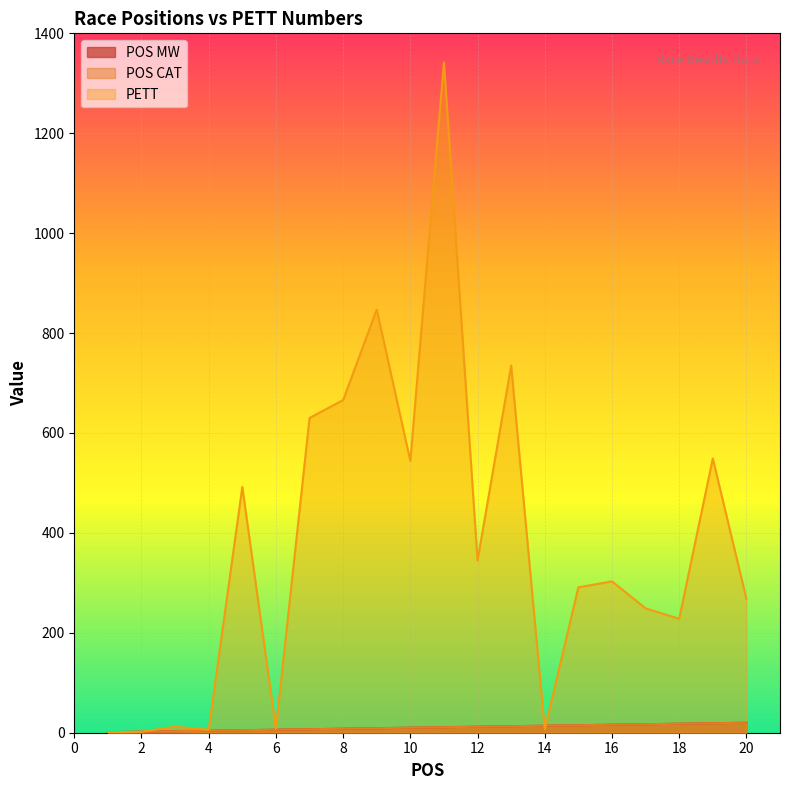

Which series has the largest total across all categories?

PETT